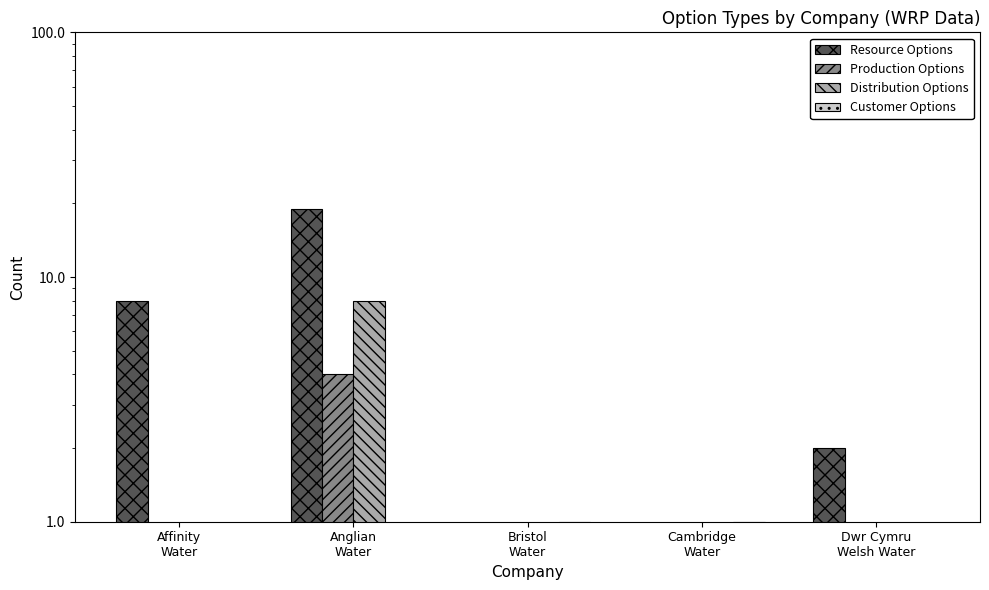

The value of Customer Options at Anglian
Water is 0. True or false?

True